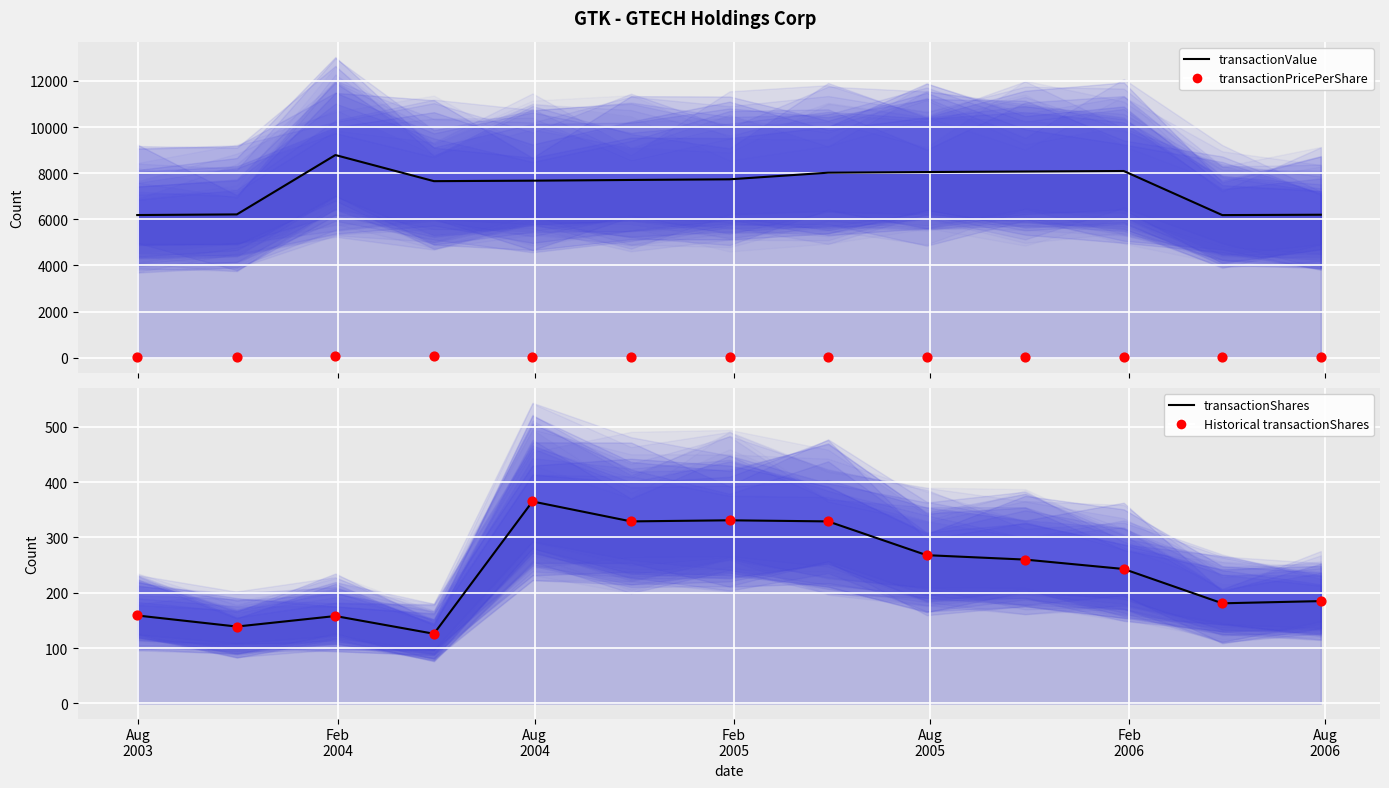

Is the value of transactionPricePerShare at 8 greater than the value of transactionValue (line) at 12?

No